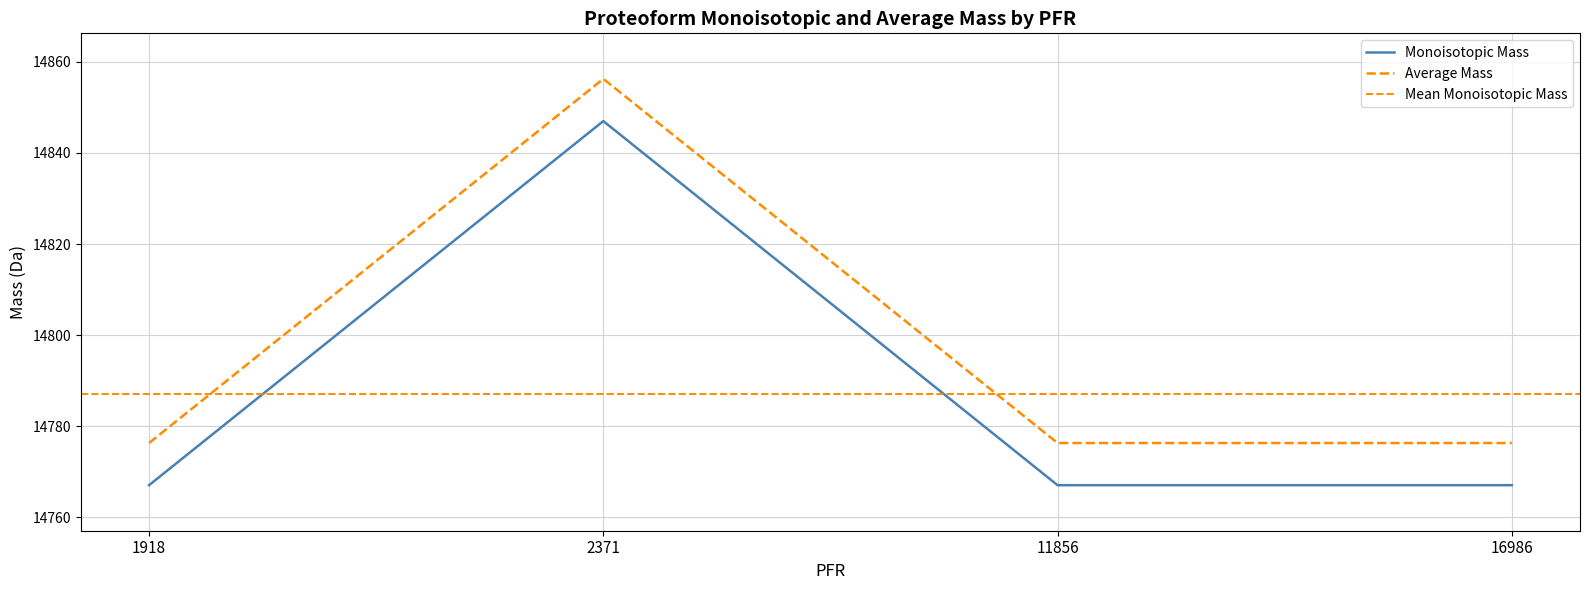

Reading left to right, what are all the values shown in this chart?

Monoisotopic Mass: 14767.0	14847.0	14767.0	14767.0
Average Mass: 14776.3	14856.3	14776.3	14776.3